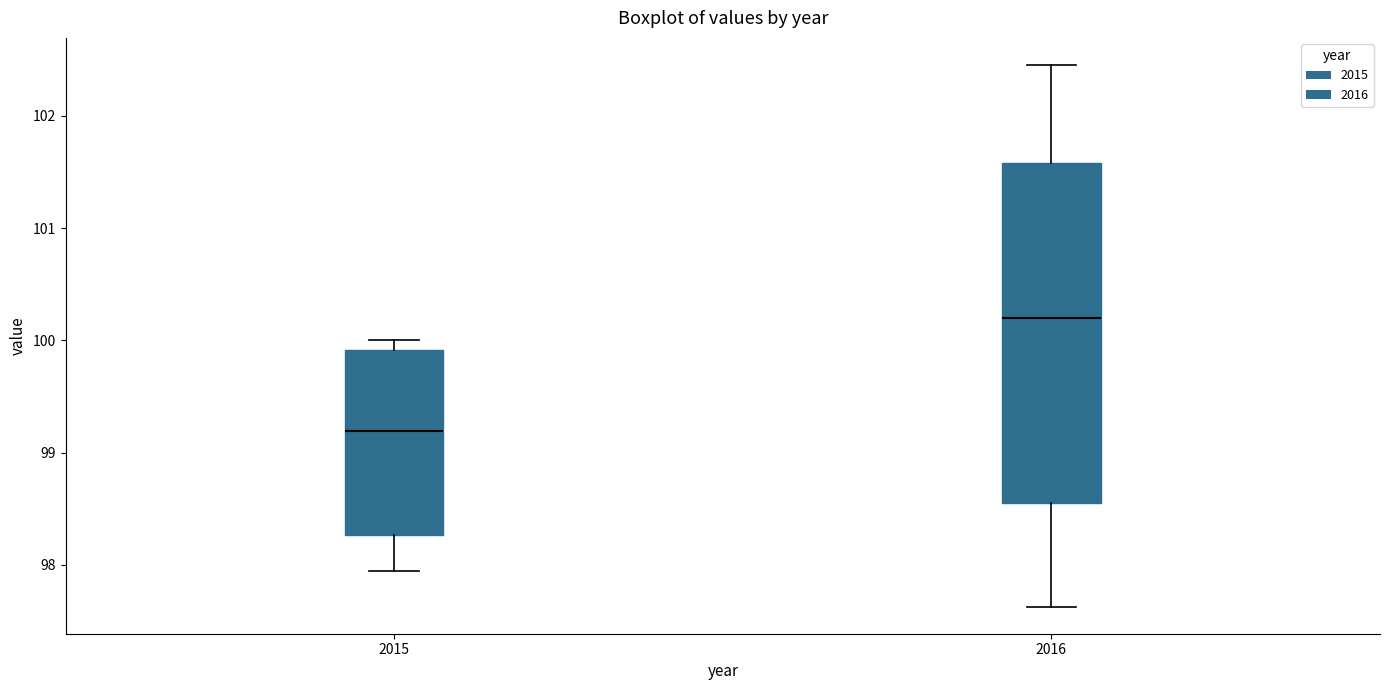

Reading left to right, transcribe this box plot: for each box, give where its median line is, the range the box spans, and where its two whiskers end, as read against the y-axis. The values are not printed on the chart, so give them approximately, as read against the axis.

2015: median 99.2, box 98.3 to 99.9, whiskers 97.9 to 100.0
2016: median 100.2, box 98.5 to 101.6, whiskers 97.6 to 102.5